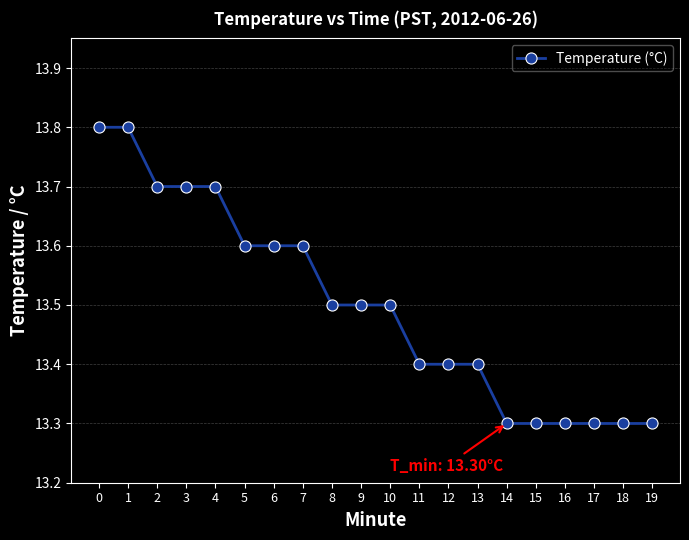

What is the sum of the values at 19 and 15?

26.6